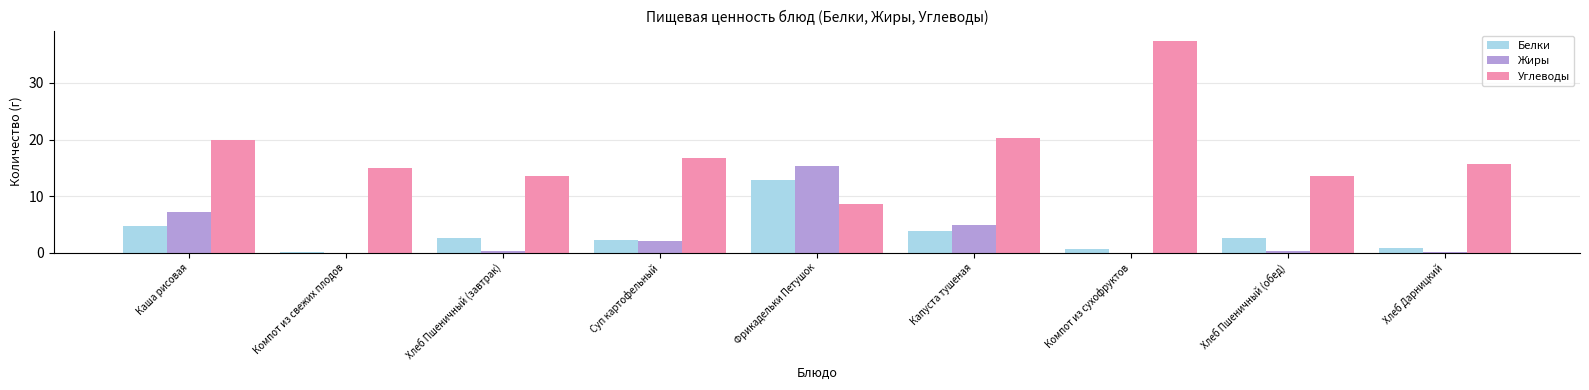

What is the difference between the Углеводы values at Хлеб Дарницкий and Компот из сухофруктов?

21.8